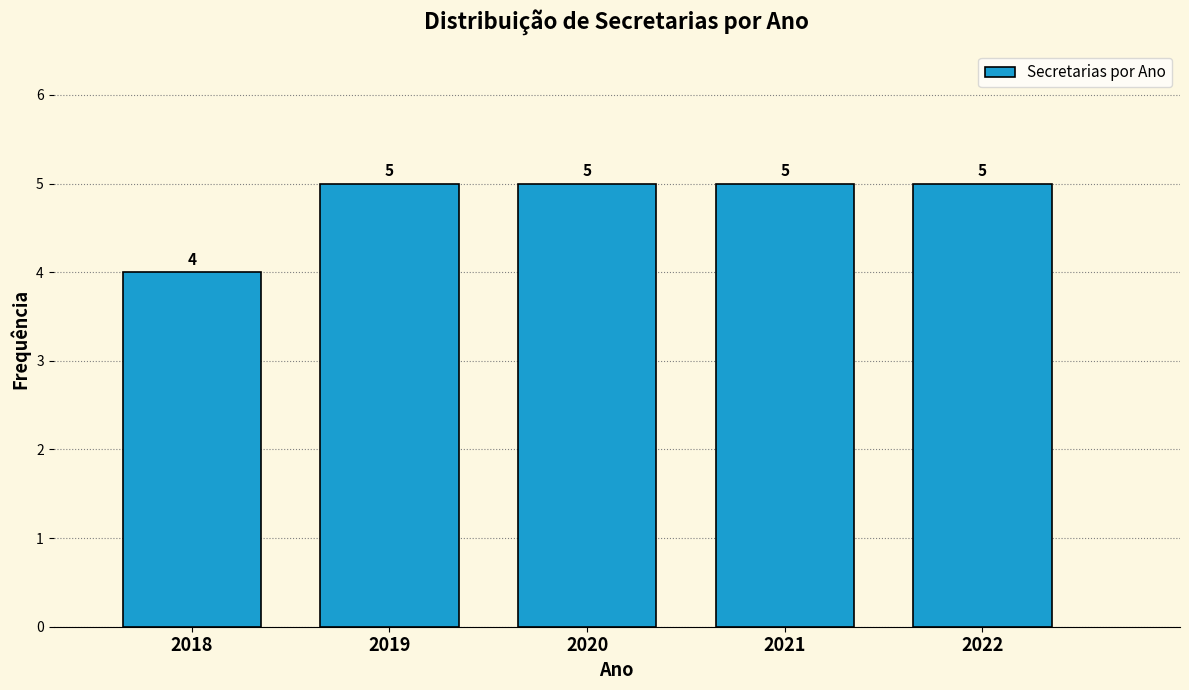

Reading left to right, transcribe this chart: for each bar, give the range it covers on the x-axis and its height.

2017.5 to 2018.5: 4
2018.5 to 2019.5: 5
2019.5 to 2020.5: 5
2020.5 to 2021.5: 5
2021.5 to 2022.5: 5